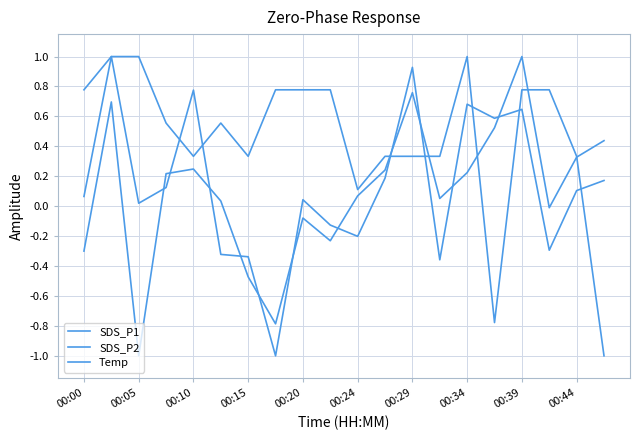

How many lines are shown in the chart?

3